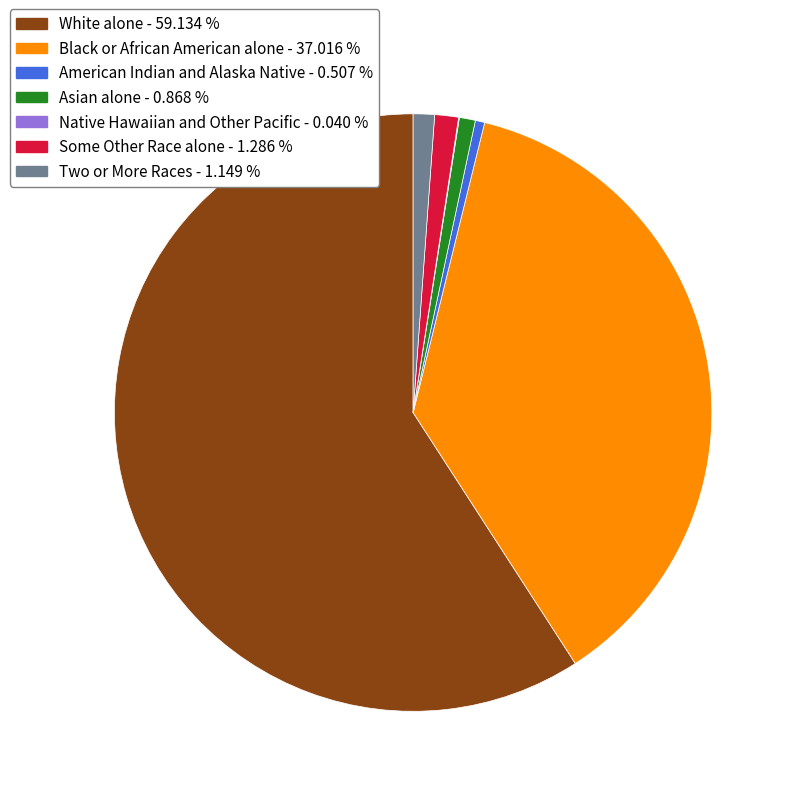

Does any single category account for the majority?

Yes